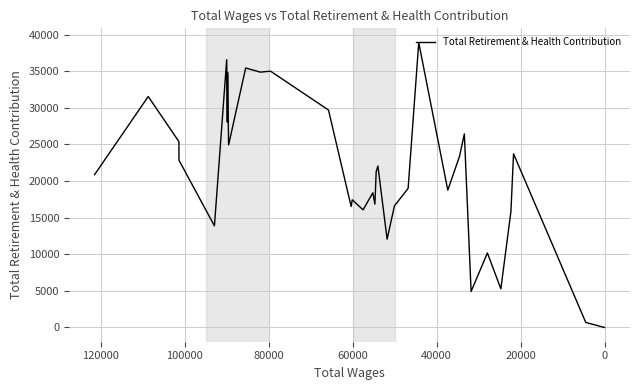

True or false: the data has more than 1 interior local peaks.

True